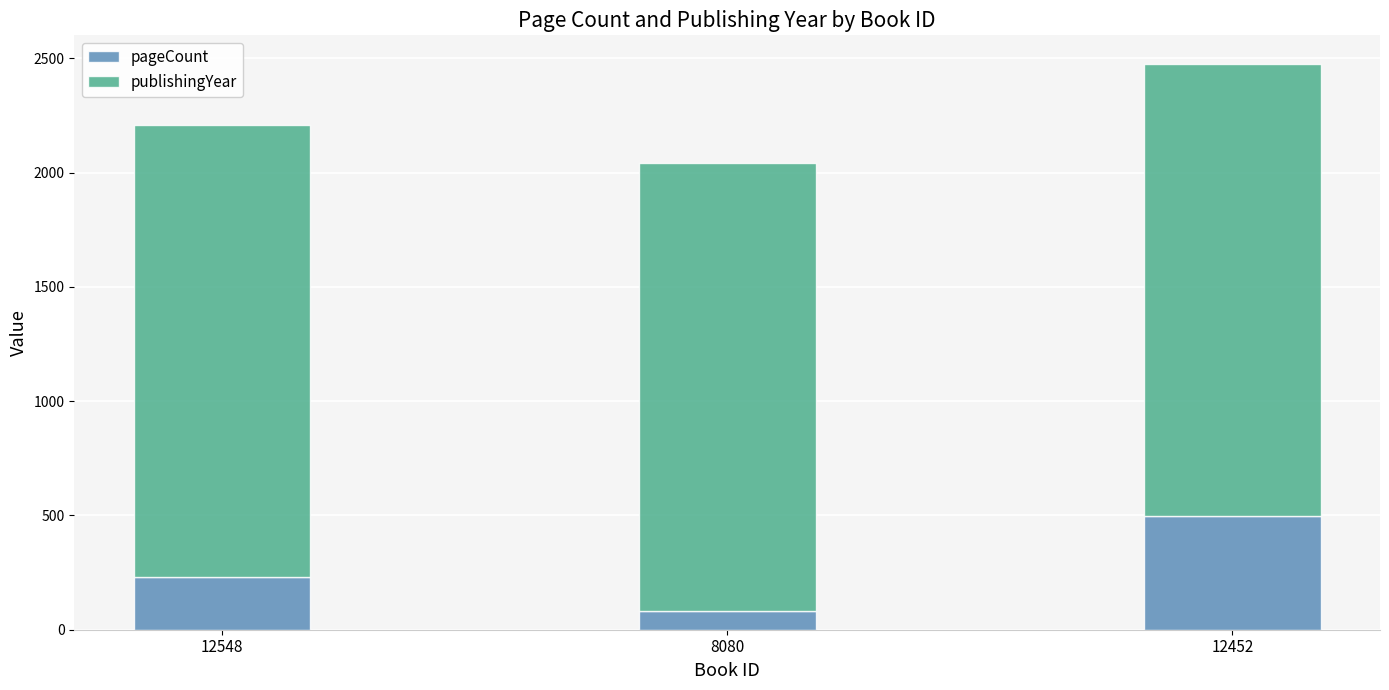

What is the difference between the maximum and second lowest values in the pageCount series?

264